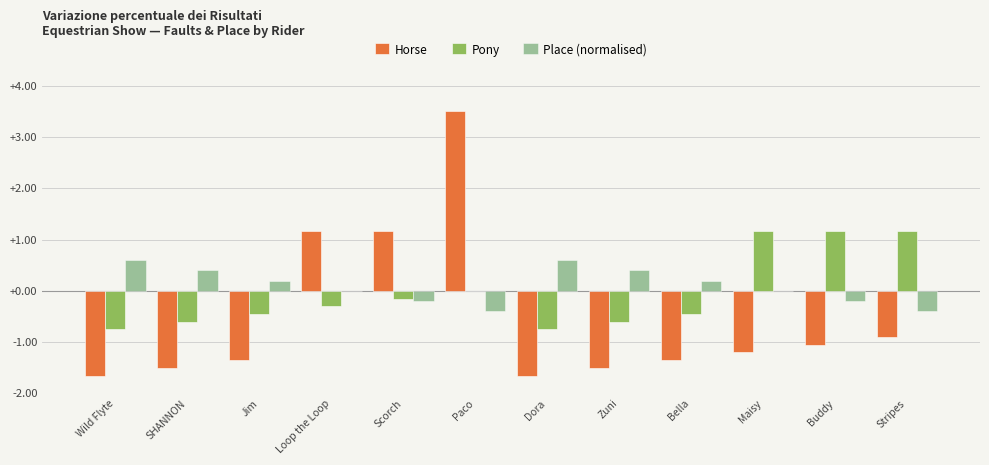

How many categories are shown in the chart?

12